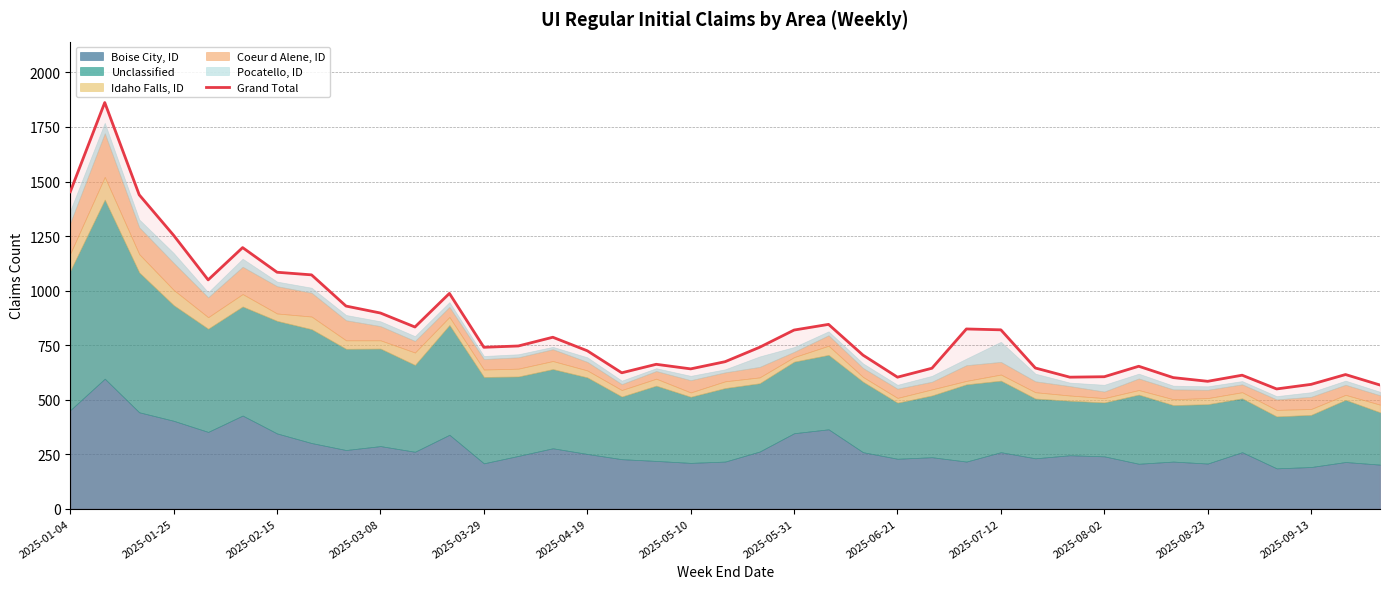

Reading left to right, transcribe all the data shown in this chart.

1453	1862	1439	1253	1049	1197	1084	1072	929	897	833	987	740	746	786	724	623	662	641	674	740	819	845	704	603	644	824	820	645	603	605	653	601	584	612	549	570	615	567